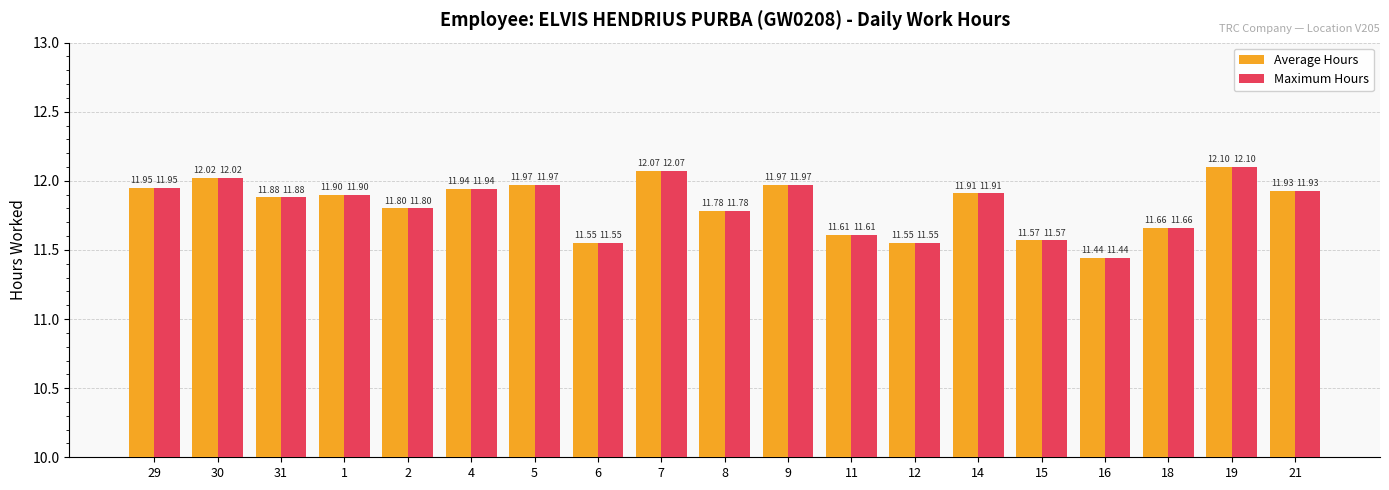

What is the lowest value of the Average Hours series?

11.4